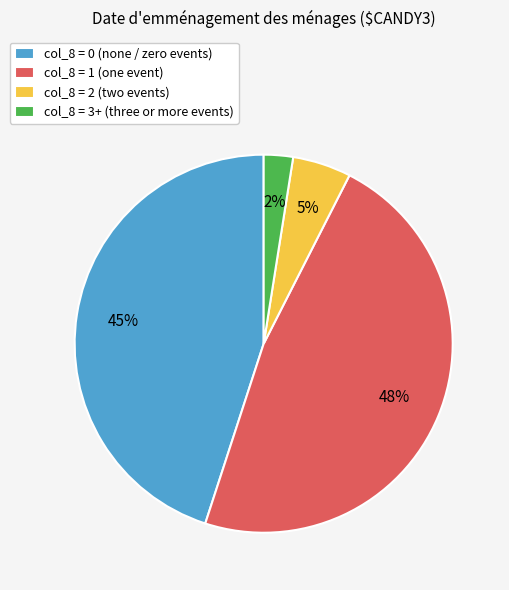

Which has a higher value, col_8 = 2 (two events) or col_8 = 3+ (three or more events)?

col_8 = 2 (two events)